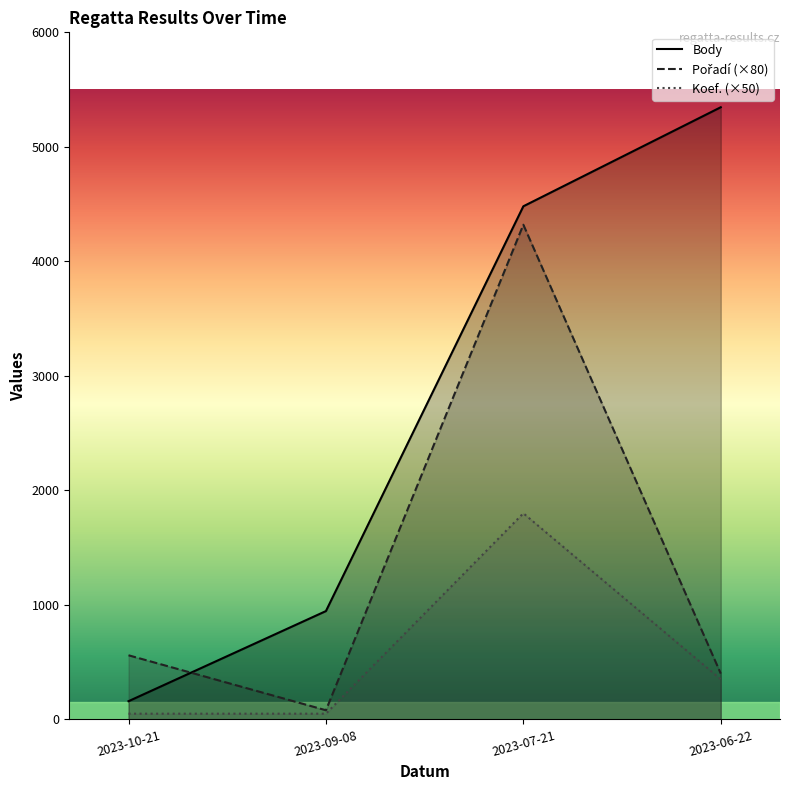

Count the Body values in the range 946 to 5346.

3